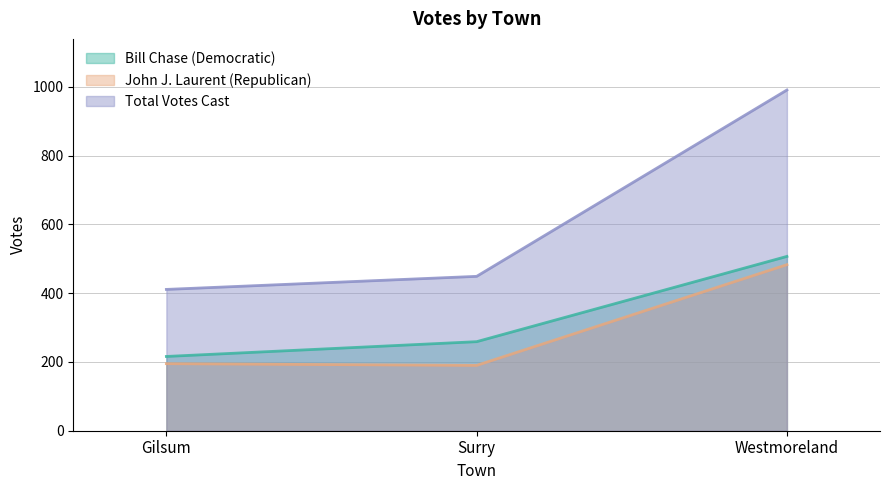

Between Westmoreland and Gilsum, which is larger?

Westmoreland